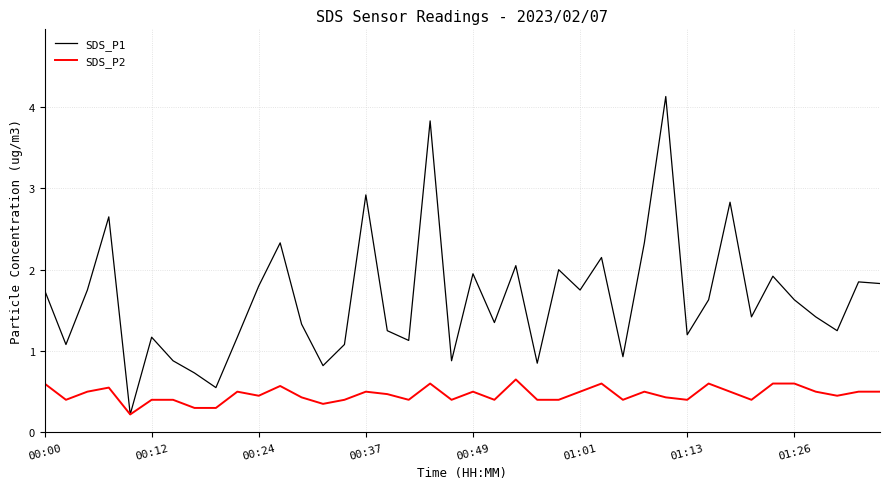

List the series in order of their peak value, lowest first.

SDS_P2, SDS_P1